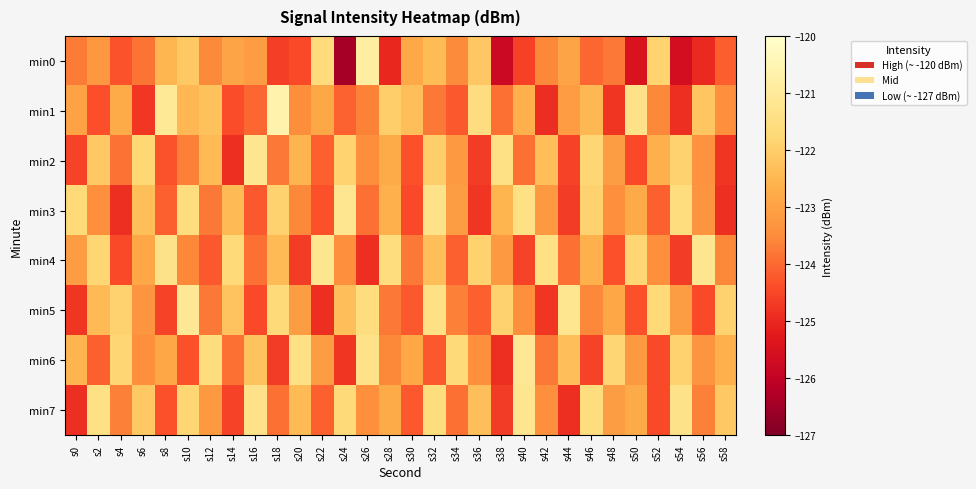

Which series has the largest total across all categories?

min7